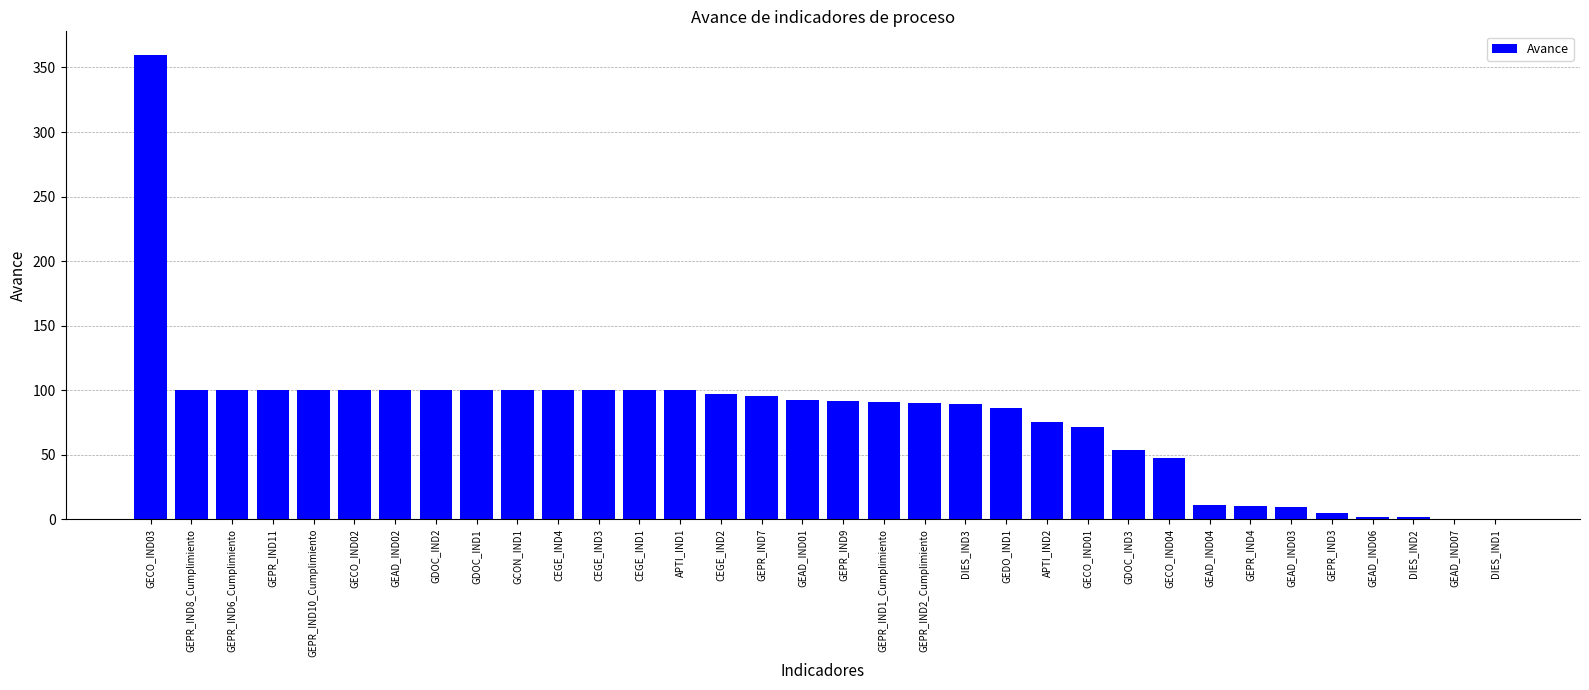

Between CEGE_IND2 and GEAD_IND02, which is larger?

GEAD_IND02